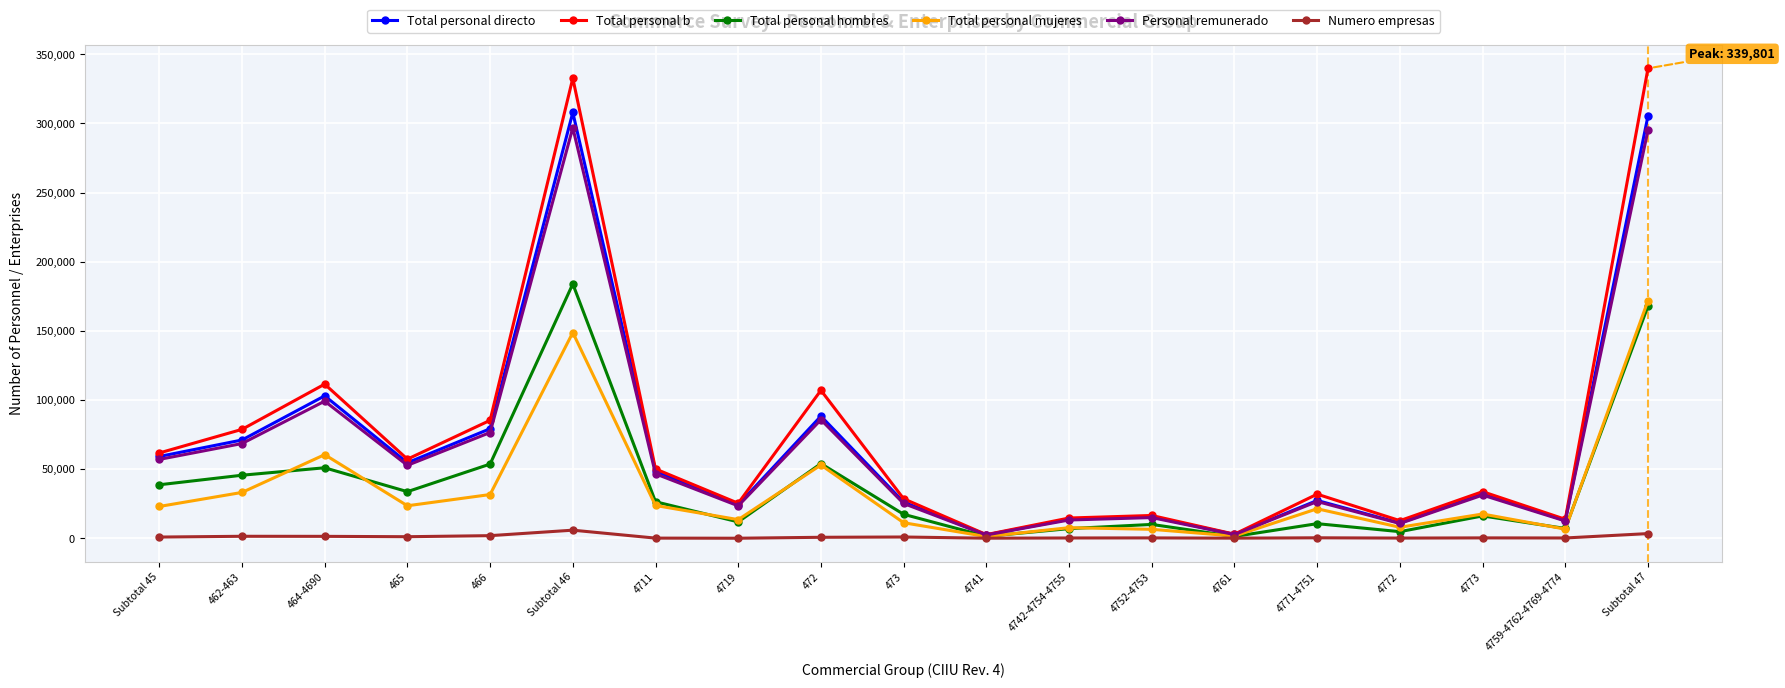

Rank the series by their maximum value, from lowest to highest.

Numero empresas, Total personal mujeres, Total personal hombres, Personal remunerado, Total personal directo, Total personal b